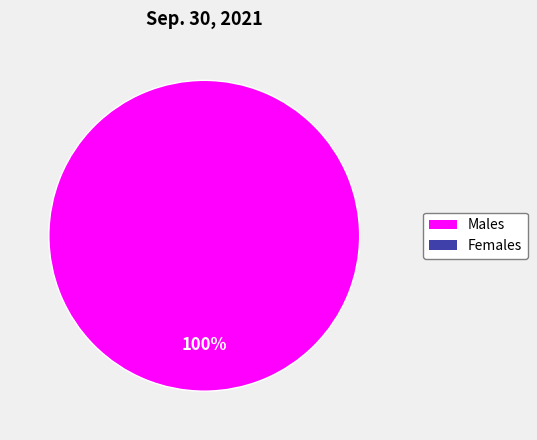

Is there any slice that represents more than half of the pie?

Yes